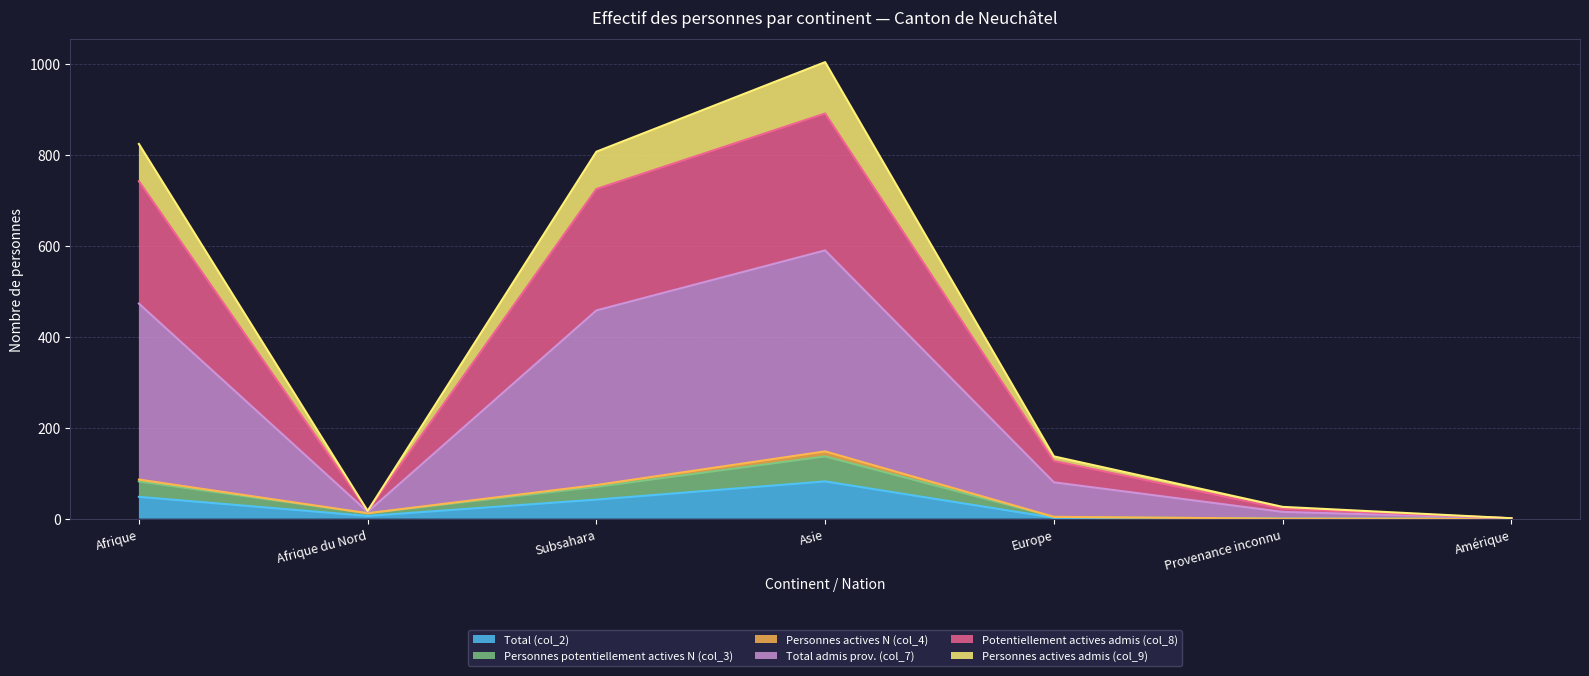

At which category is the sum across all series the highest?

Asie